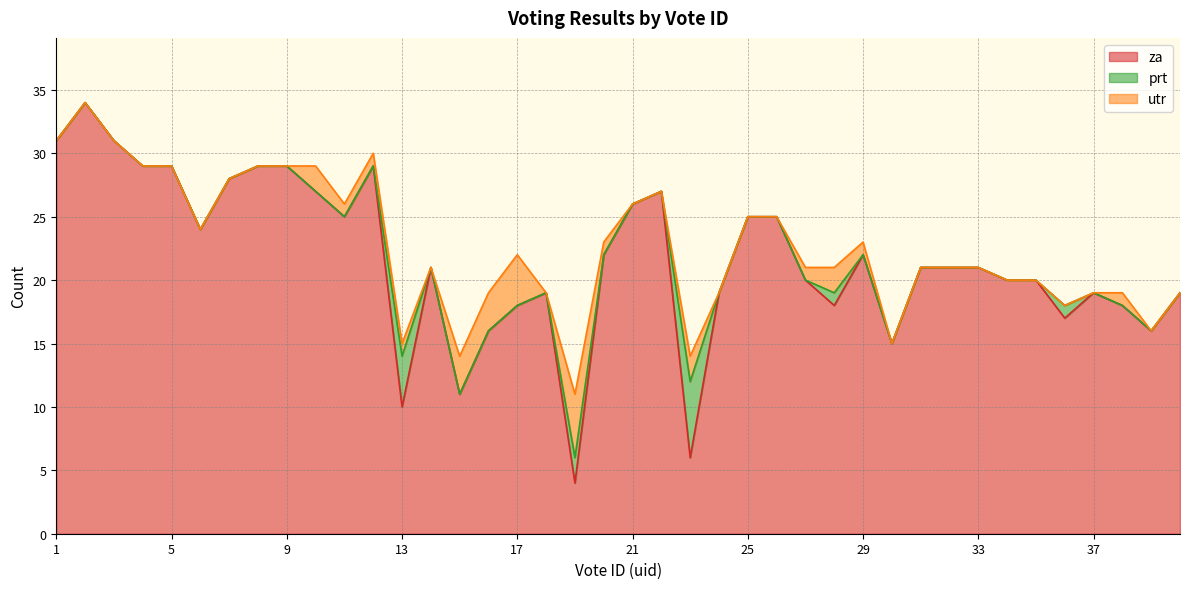

What is the difference between the maximum and minimum values in the prt series?

6